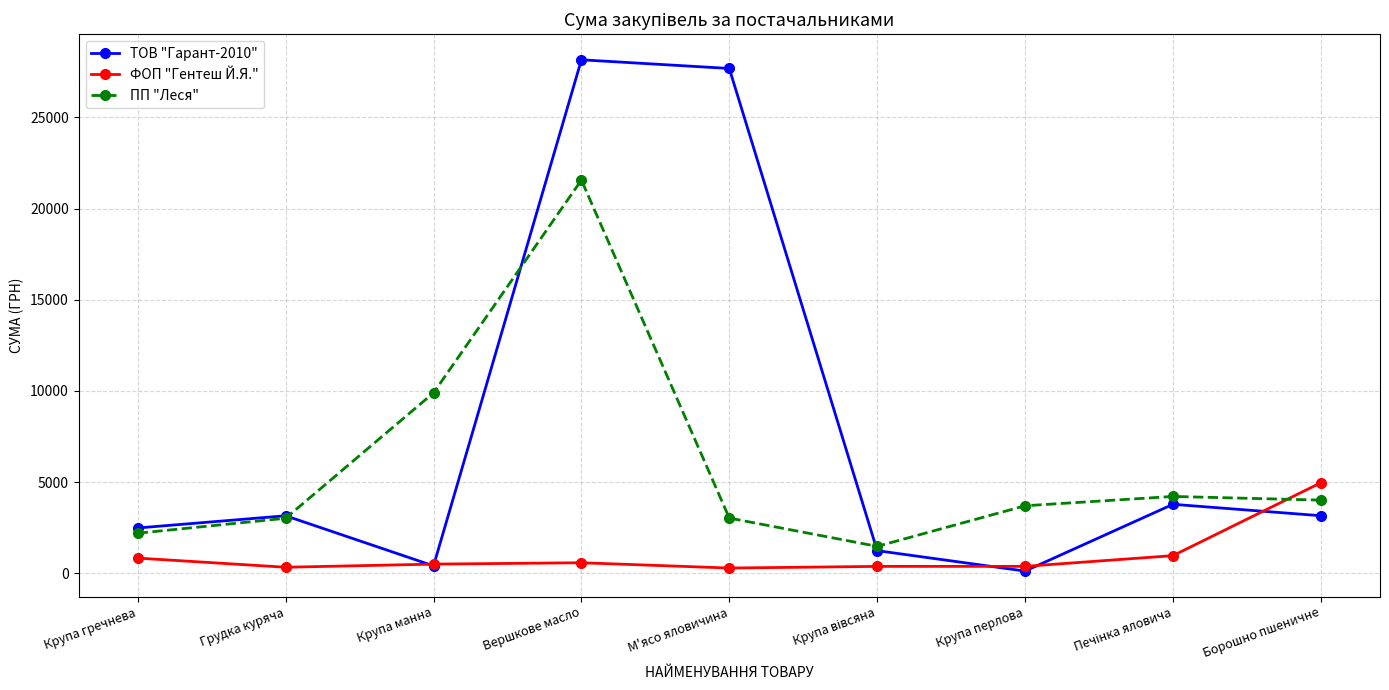

The ПП "Леся" series shows 2189.6 at Крупа гречнева. True or false?

True